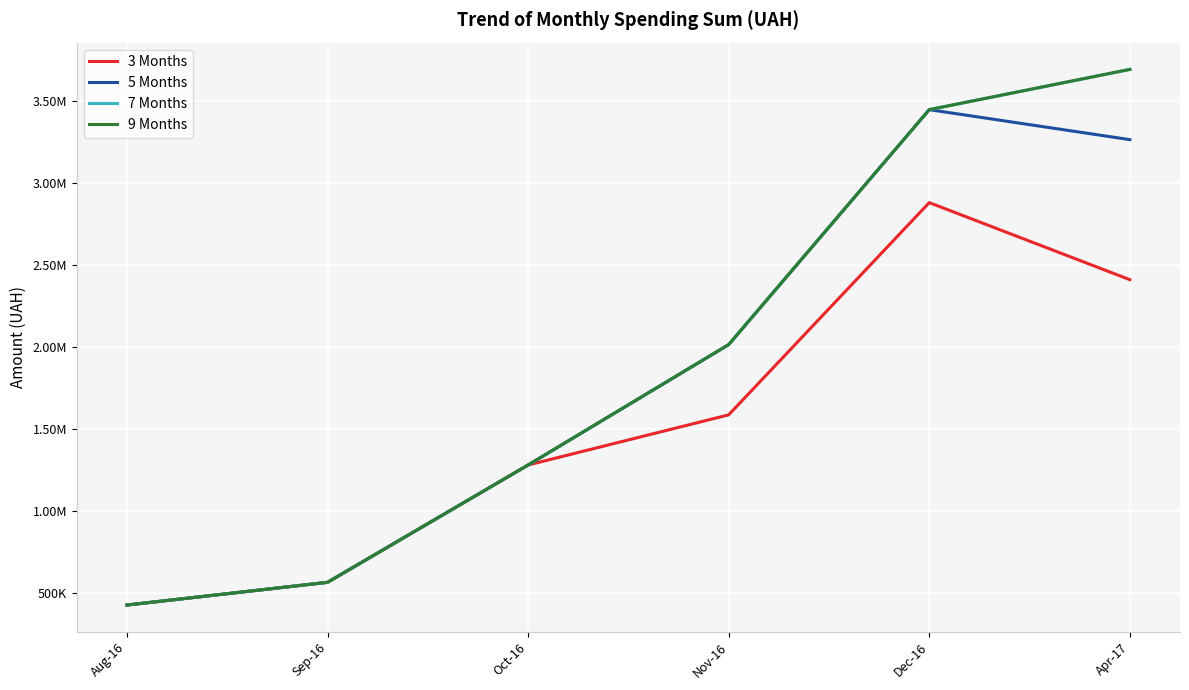

Is this an area chart (filled region under the line)?

No